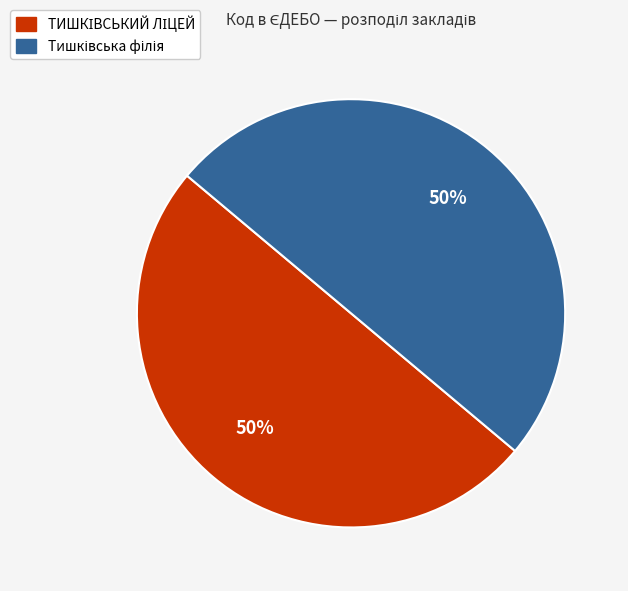

To the nearest percent, what is the average slice percentage?

50%